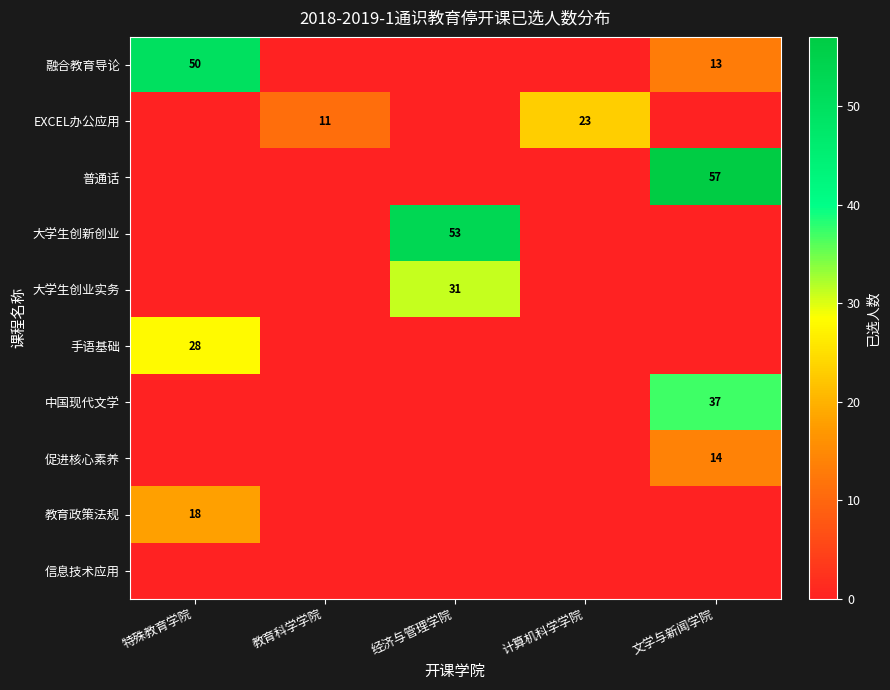

Is it true that EXCEL办公应用 equals 23 at 计算机科学学院?

True